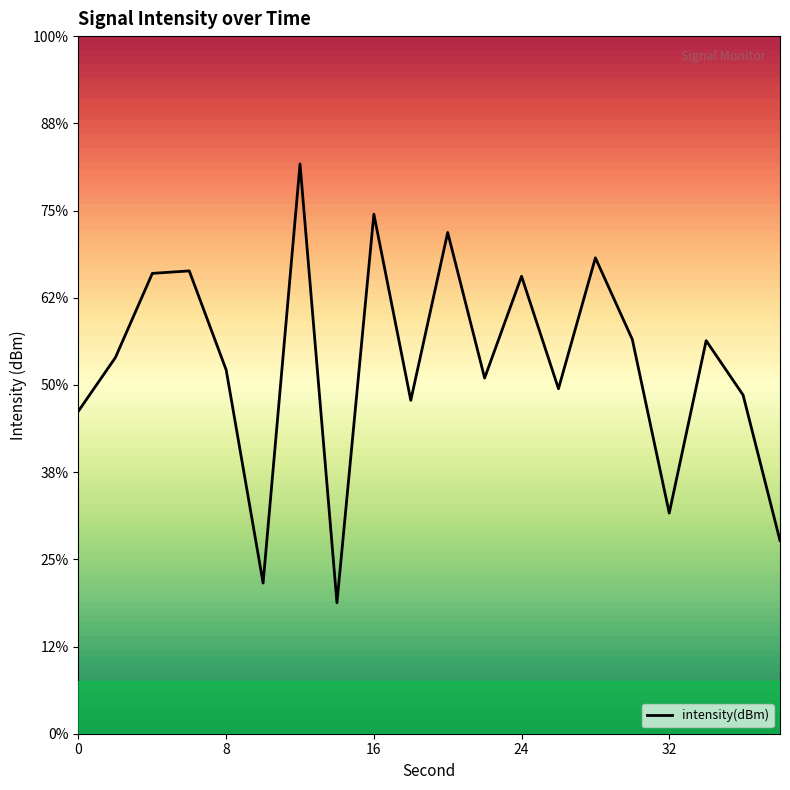

Does the chart have visible grid lines?

No